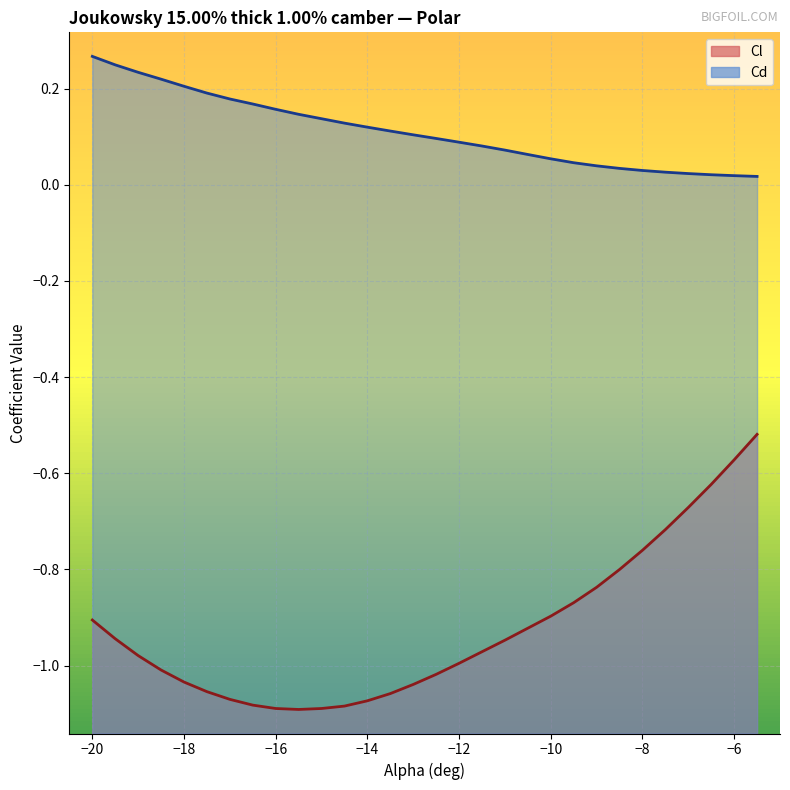

How many series are shown in this chart?

2